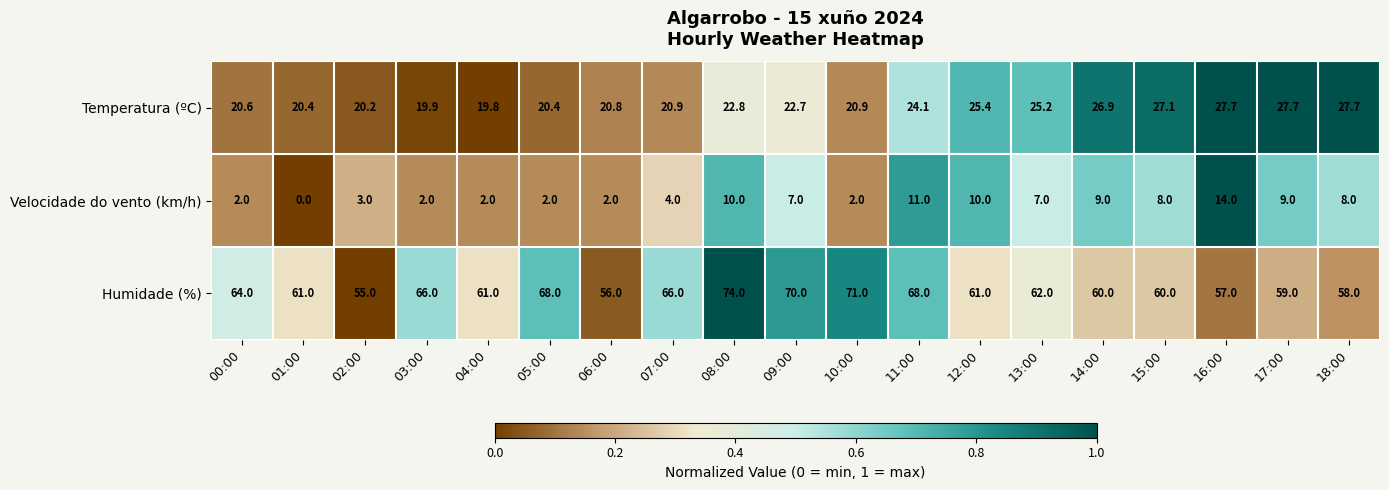

Which category has the lowest value across all series?

01:00